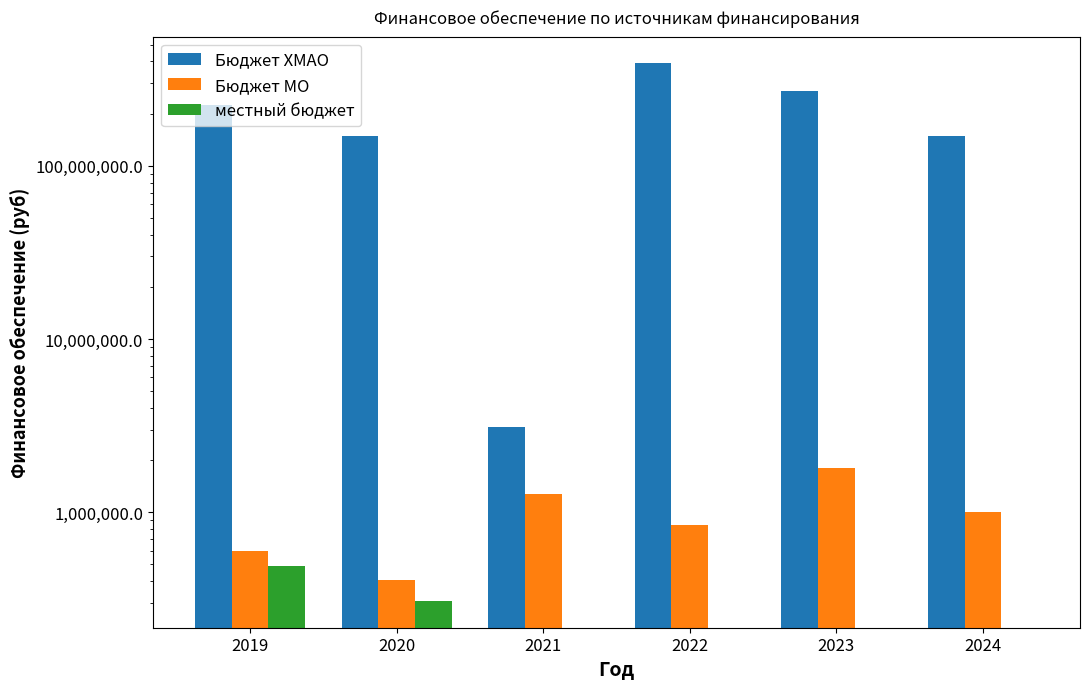

How many groups of bars are there?

6